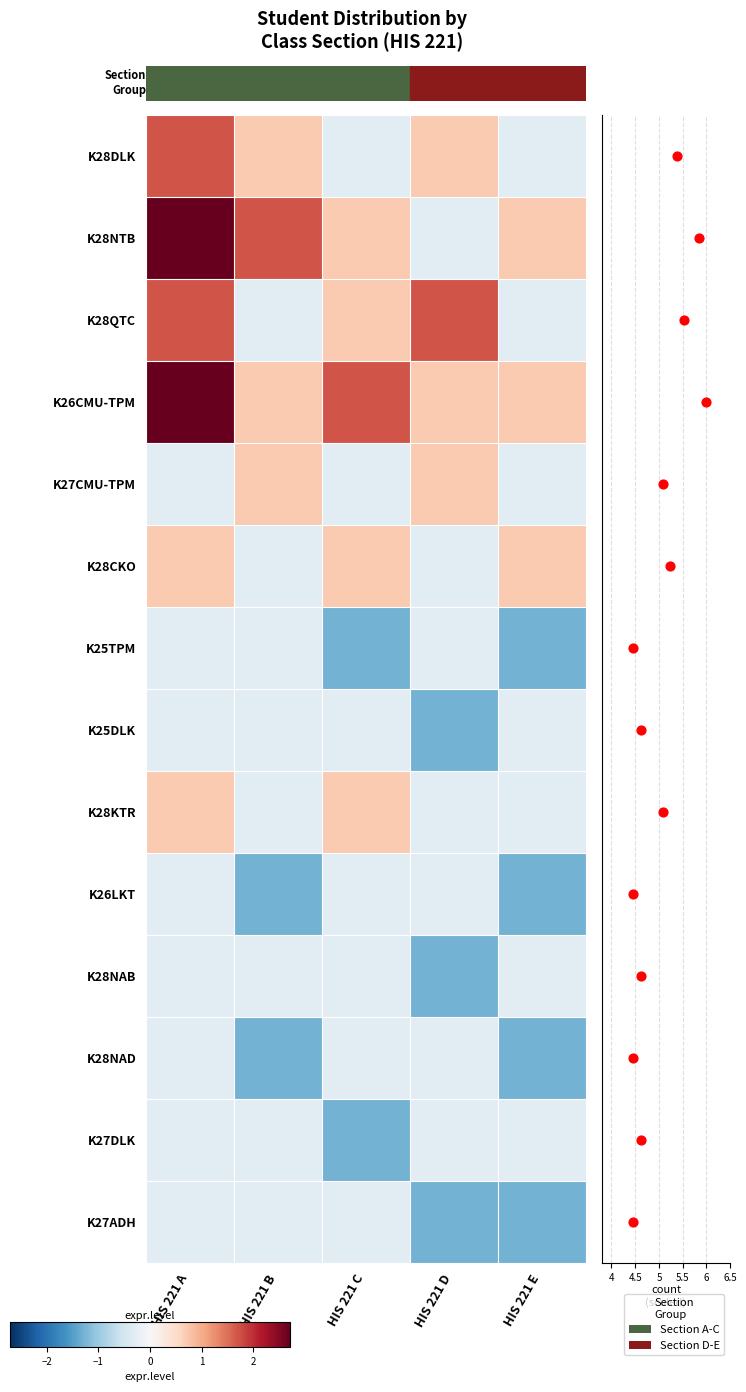

True or false: K28KTR has a value of -0.3 at HIS 221 E.

True